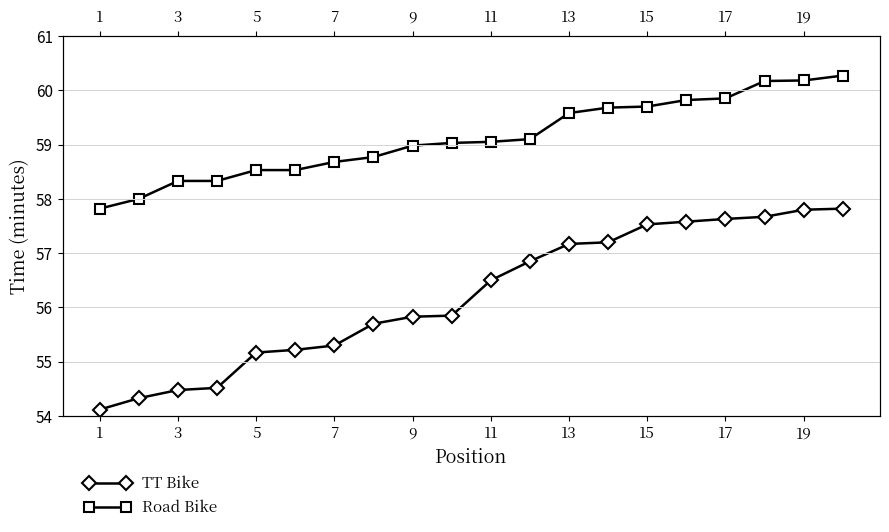

True or false: TT Bike and Road Bike cross at least once.

False